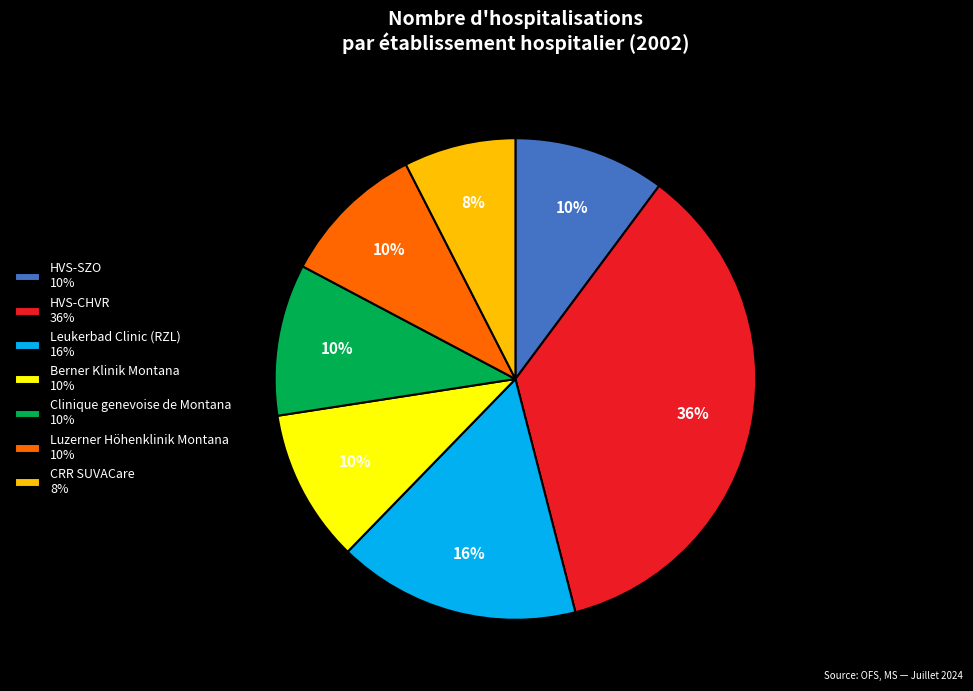

How many segments does this pie chart have?

7